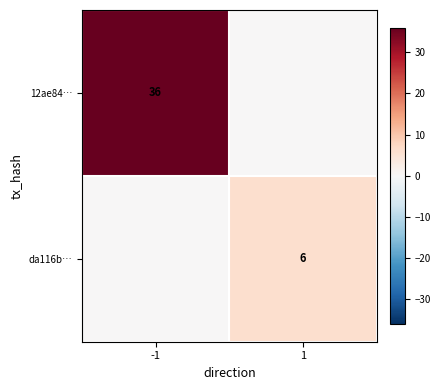

The value of 12ae84… at -1 is 36. True or false?

True